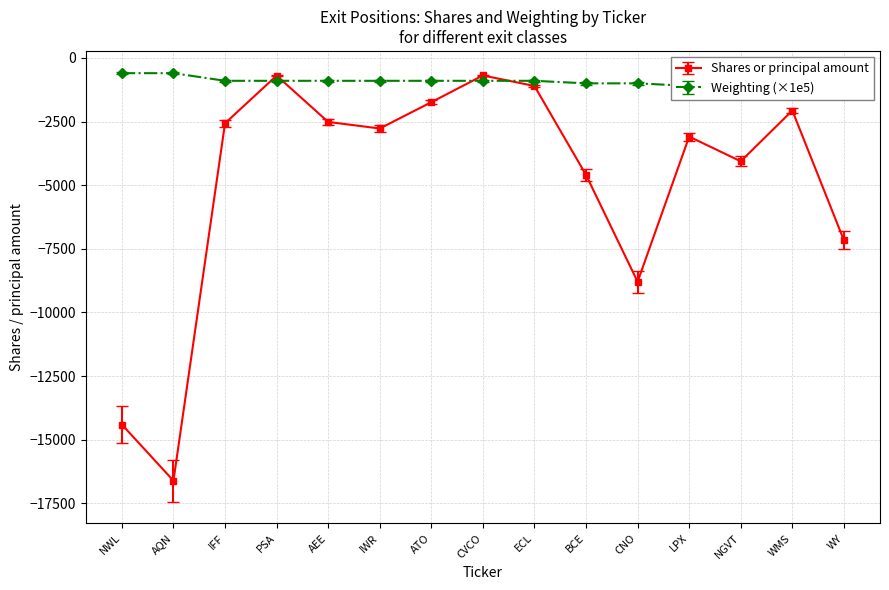

What is the difference between the Shares or principal amount values at IFF and LPX?

522